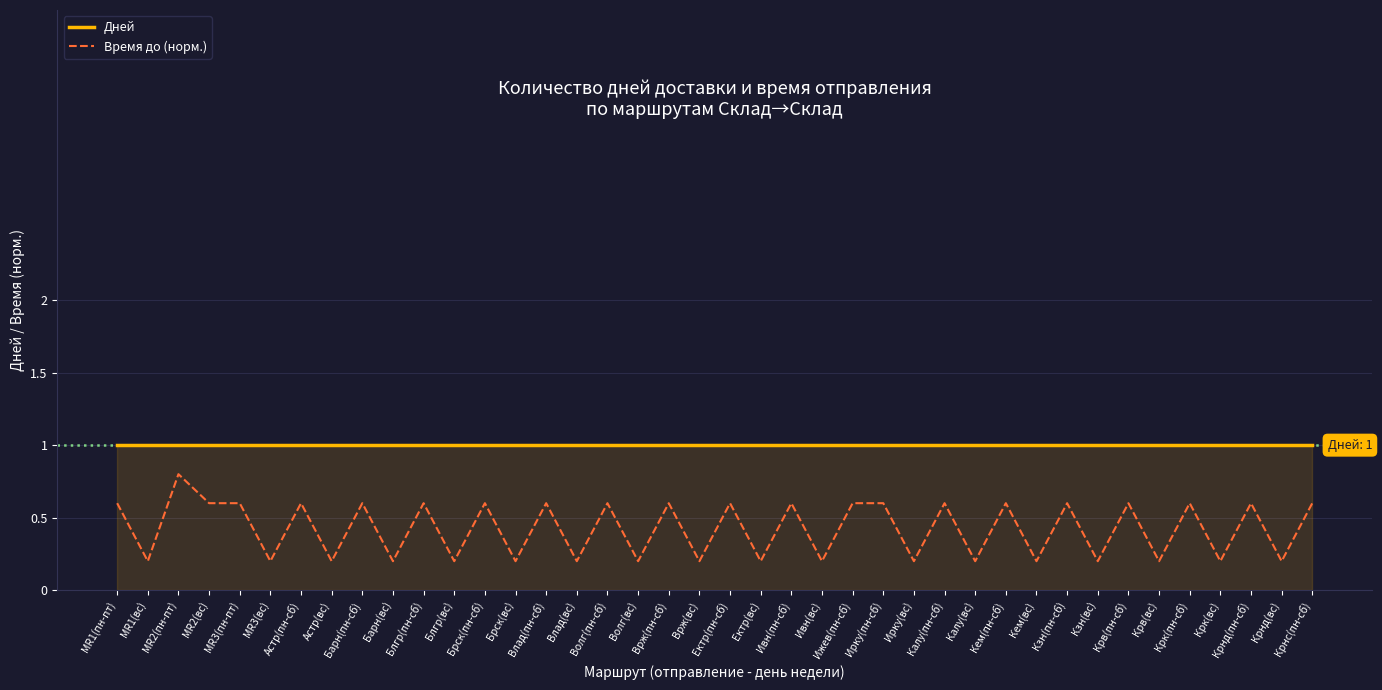

List the series in order of their peak value, highest first.

Дней, Время до (норм.)